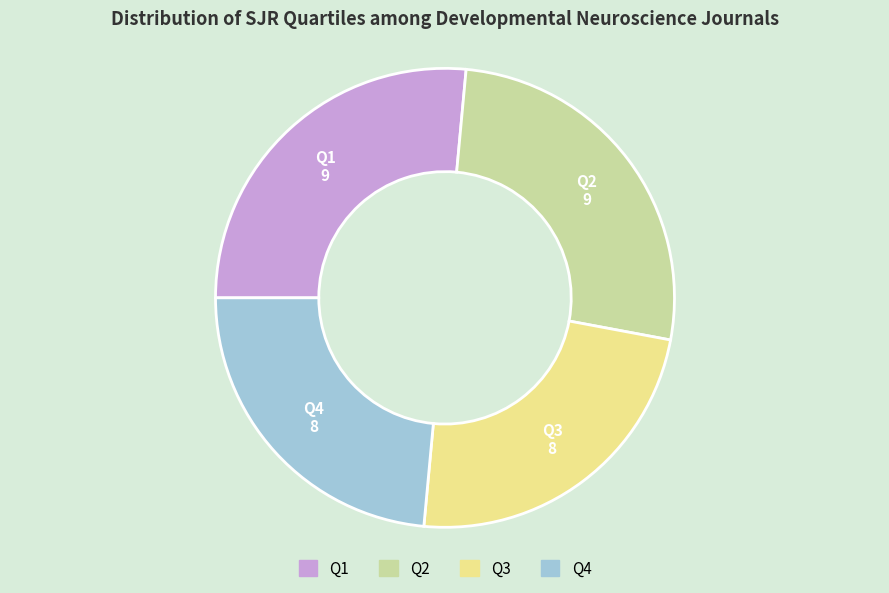

Do Q3 and Q4 together represent more than half of the pie?

No